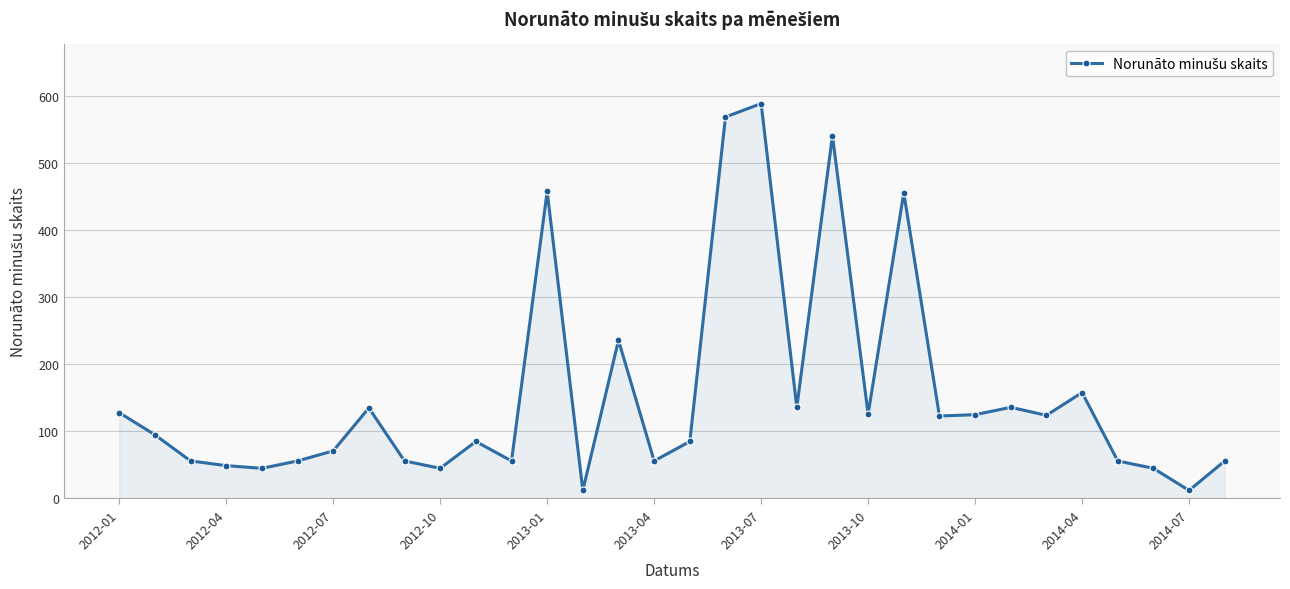

How many points are higher than both their immediate neighbors (excluding endpoints)?

9